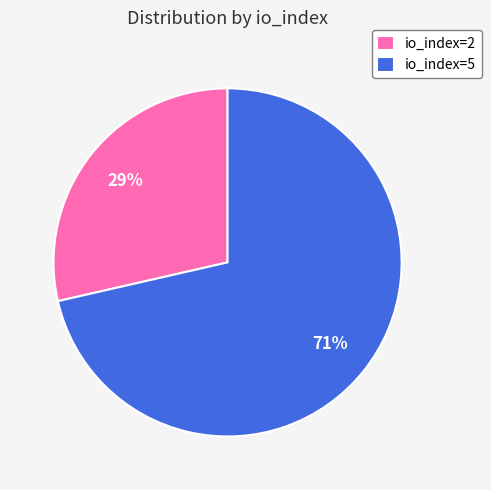

Between io_index=5 and io_index=2, which is larger?

io_index=5